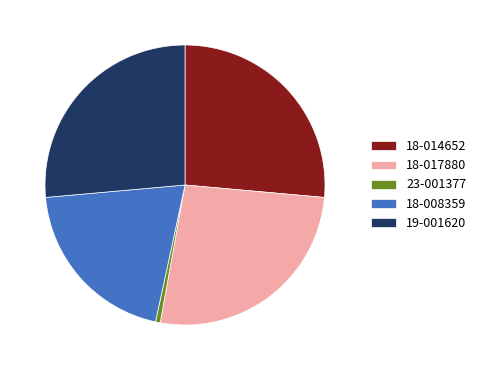

Does 18-008359 account for over 50% of the chart?

No